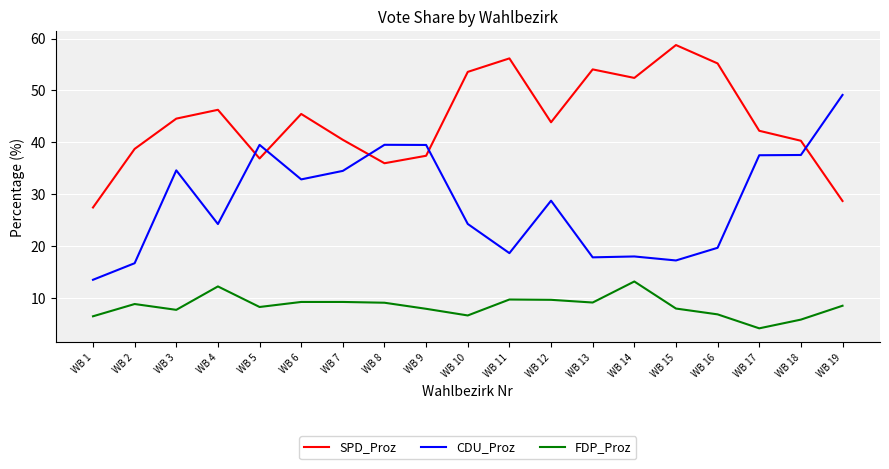

What value does the SPD_Proz series have at WB 16?

55.2